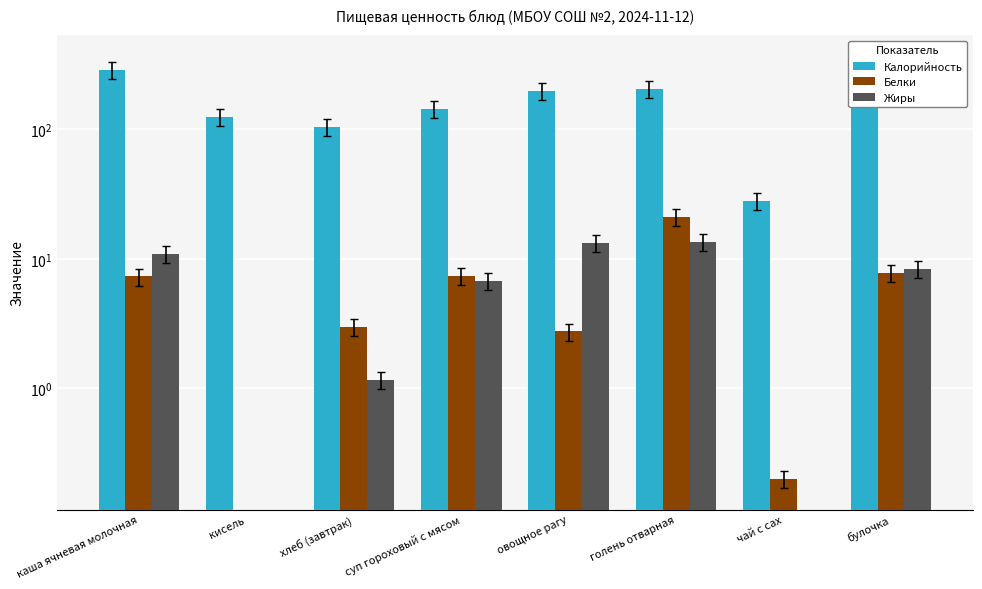

What position from the left is овощное рагу?

5